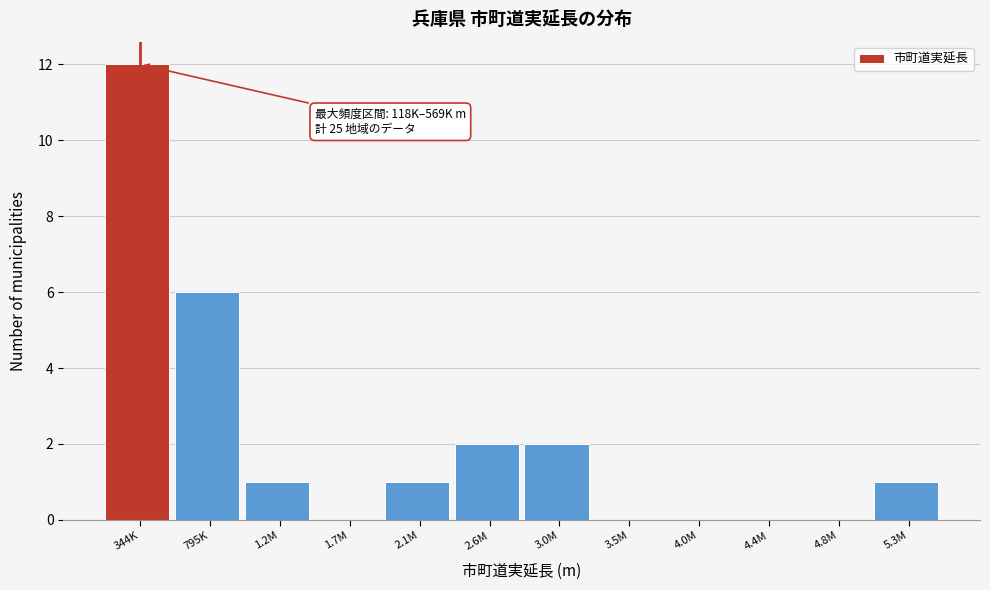

Reading left to right, extract all data points from this chart.

344K=12	795K=6	1.2M=1	1.7M=0	2.1M=1	2.6M=2	3.0M=2	3.5M=0	4.0M=0	4.4M=0	4.8M=0	5.3M=1